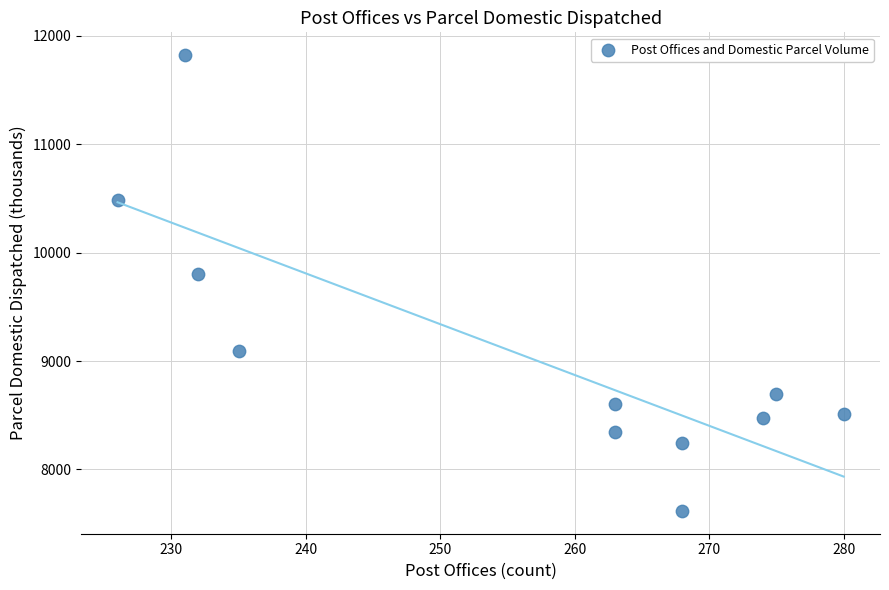

What Y value in the scatter plot is closest to 9720?

9805